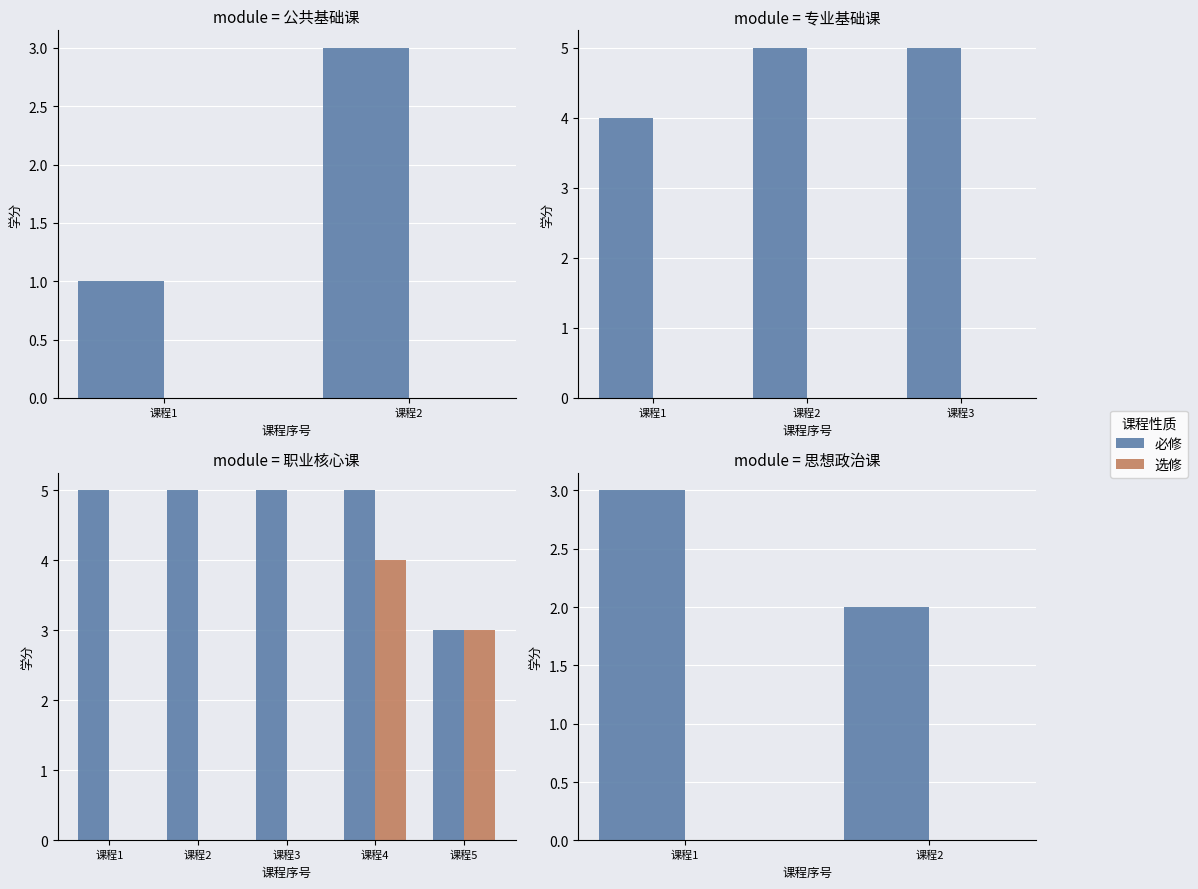

Is it true that 选修 equals 0 at 课程2?

True